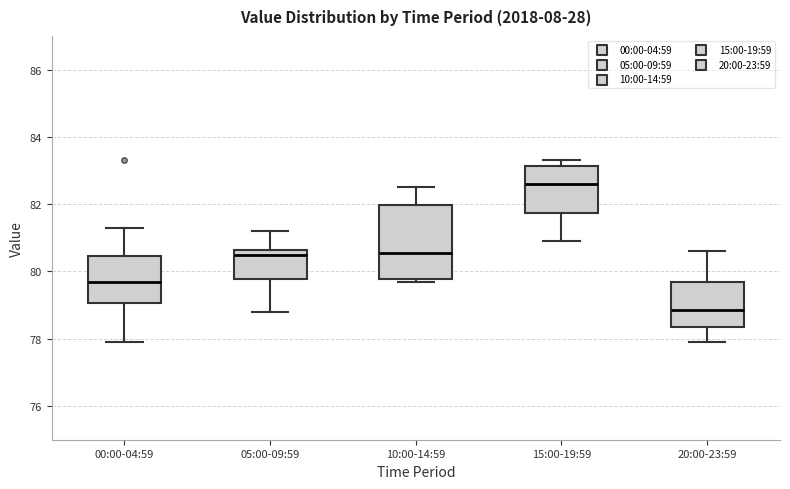

Which box's median line is the highest?

15:00-19:59